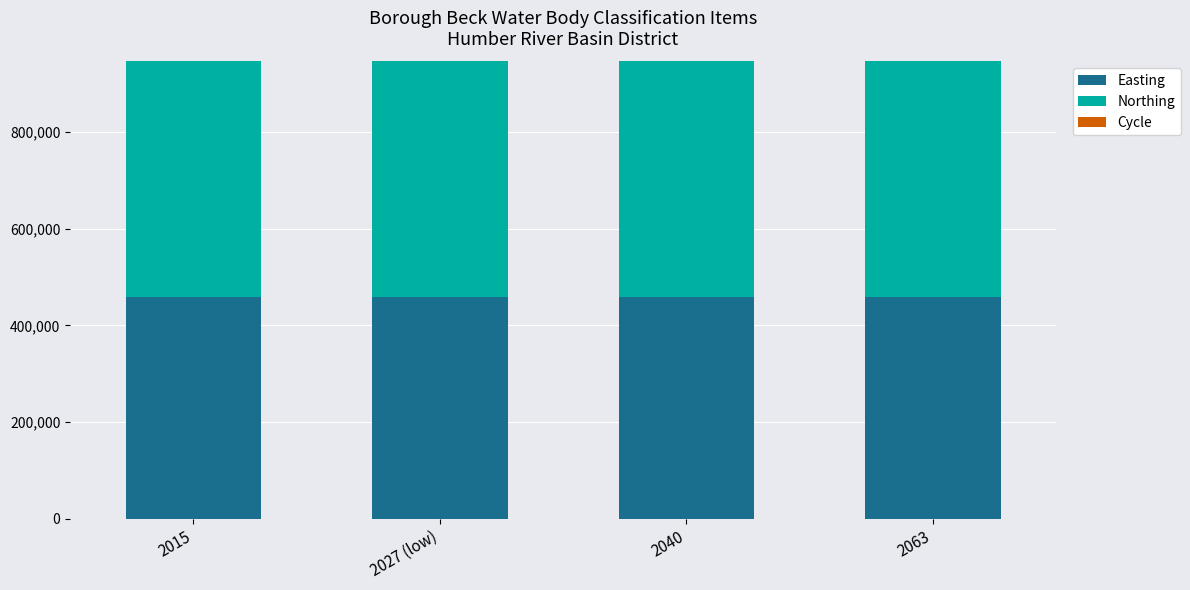

What is the maximum value for Easting?

459344